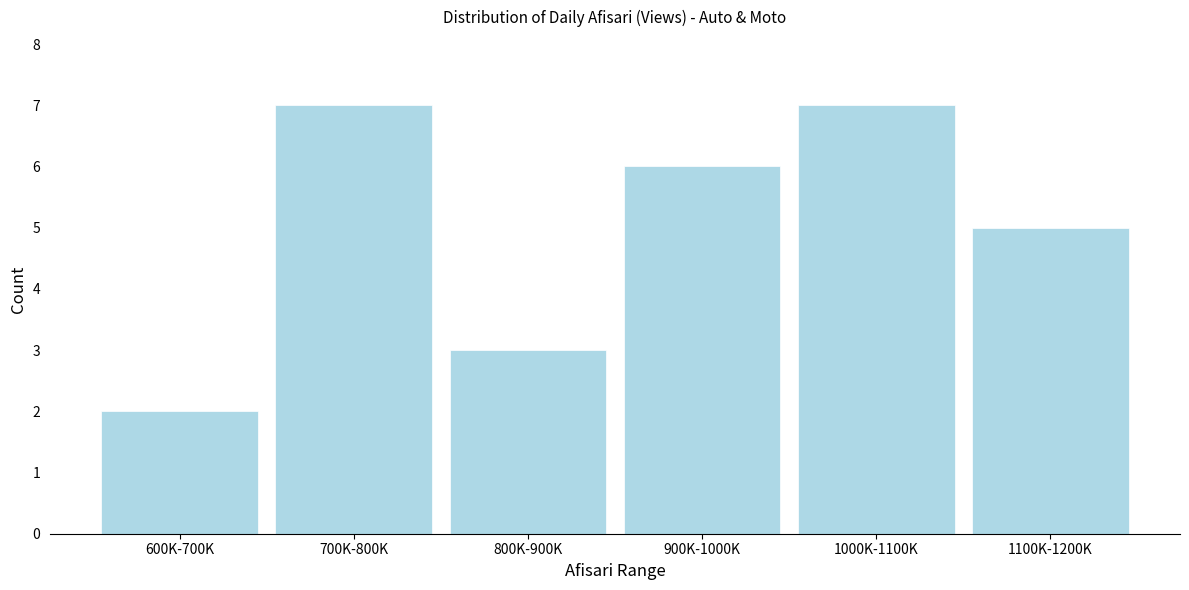

Reading left to right, what are all the values shown in this chart?

600K-700K=2	700K-800K=7	800K-900K=3	900K-1000K=6	1000K-1100K=7	1100K-1200K=5